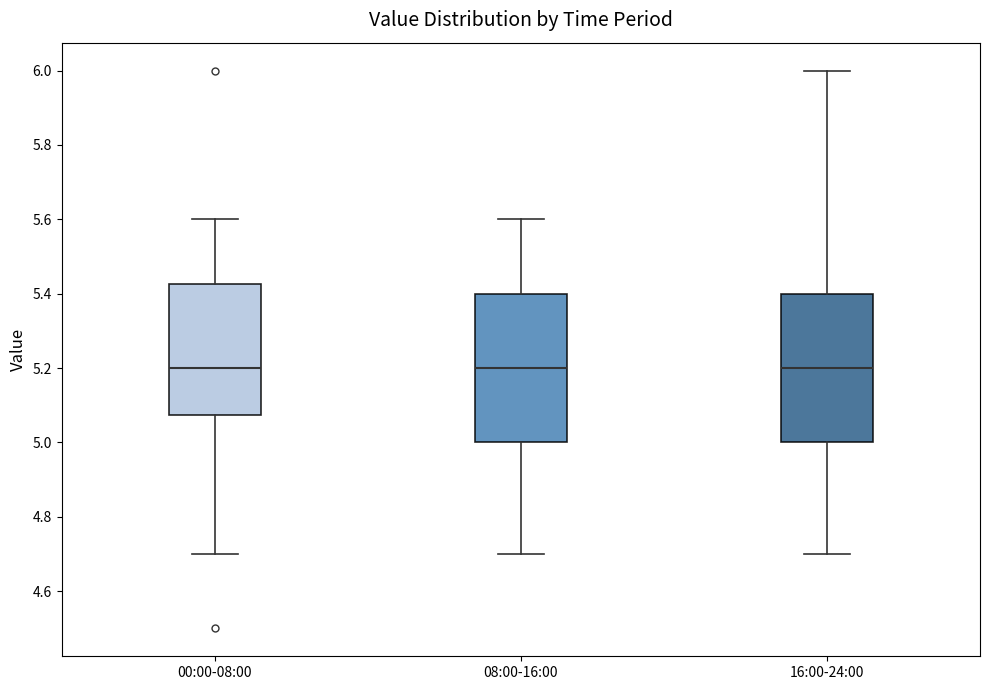

Where does the lower whisker of the box for 08:00-16:00 end on the y-axis? The values are not printed on the chart, so give them approximately, as read against the axis.

4.70